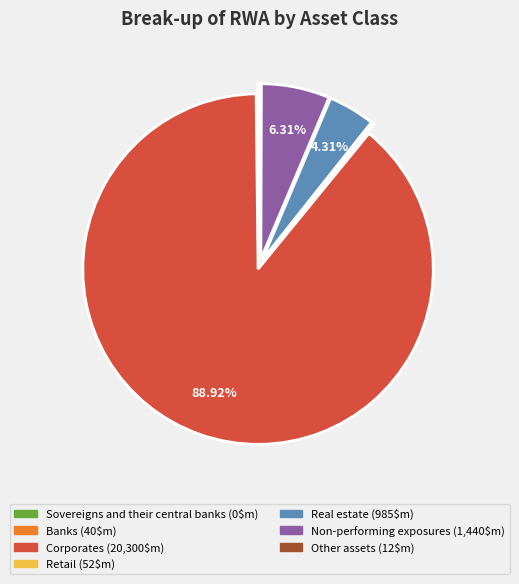

Is there a majority slice in this chart?

Yes